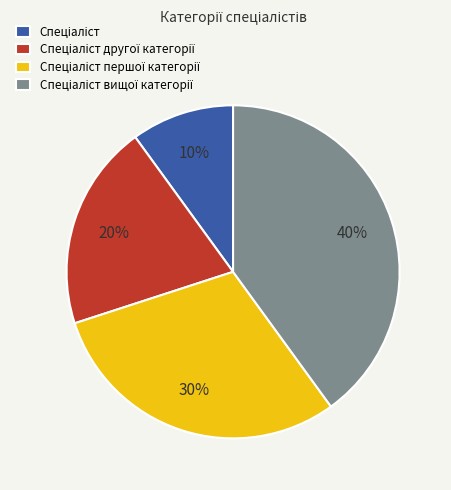

Is there any slice that represents more than half of the pie?

No